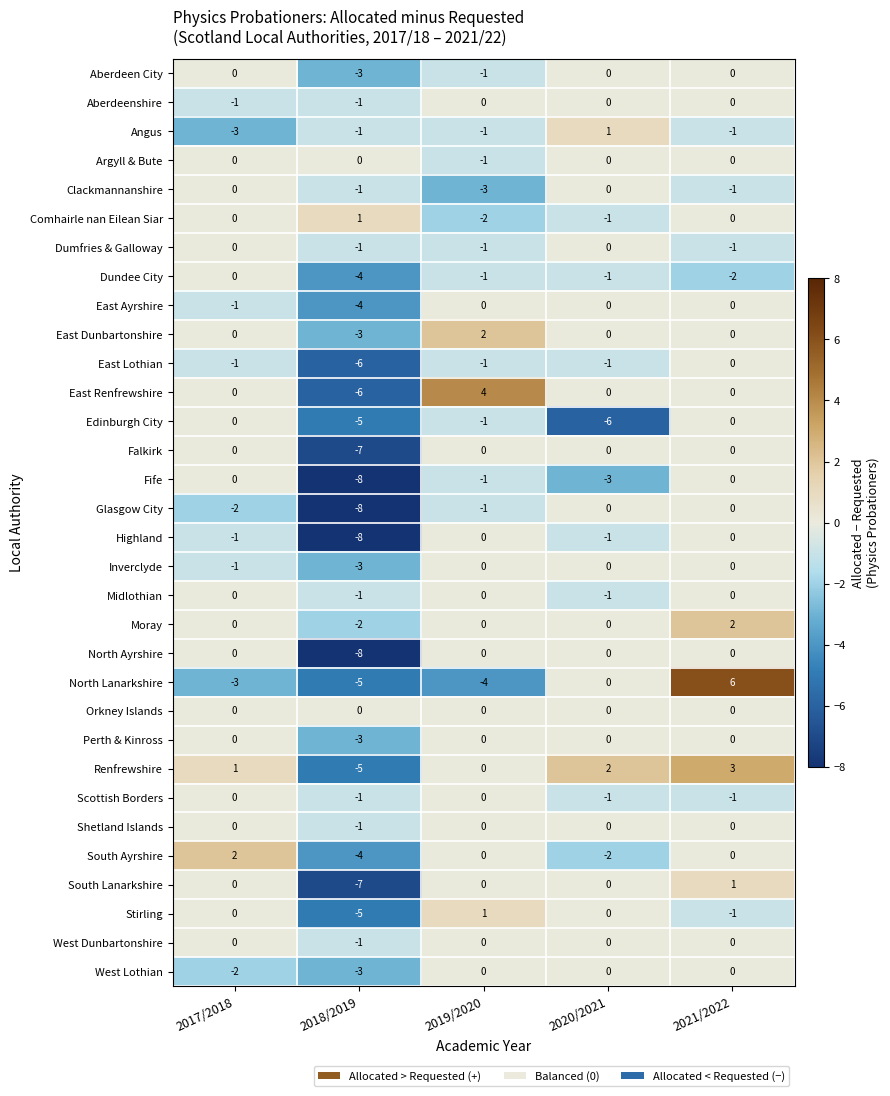

Where does the South Ayrshire series first go above 0?

2017/2018